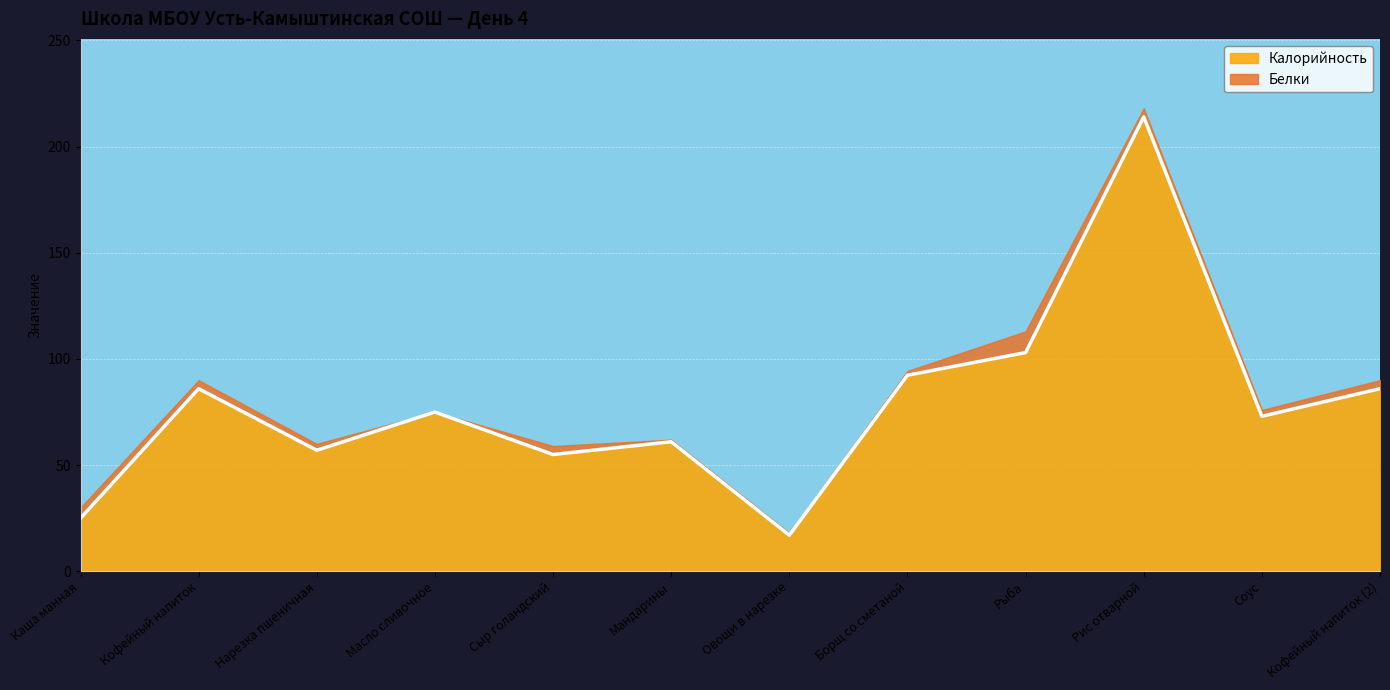

Rank the categories by value from lowest to highest.

Овощи в нарезке, Каша манная, Сыр голандский, Нарезка пшеничная, Мандарины, Соус, Масло сливочное, Кофейный напиток, Кофейный напиток (2), Борщ со сметаной, Рыба, Рис отварной